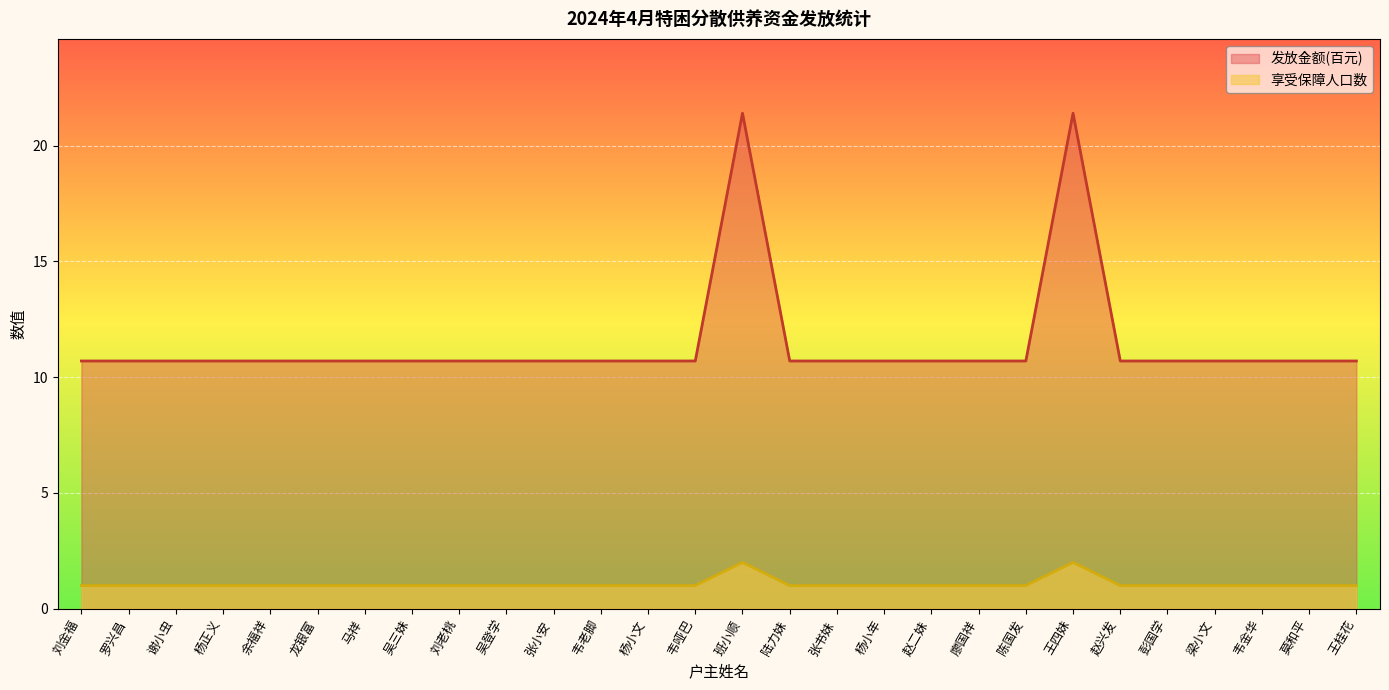

What is the highest value of the 发放金额(百元) series?

21.4